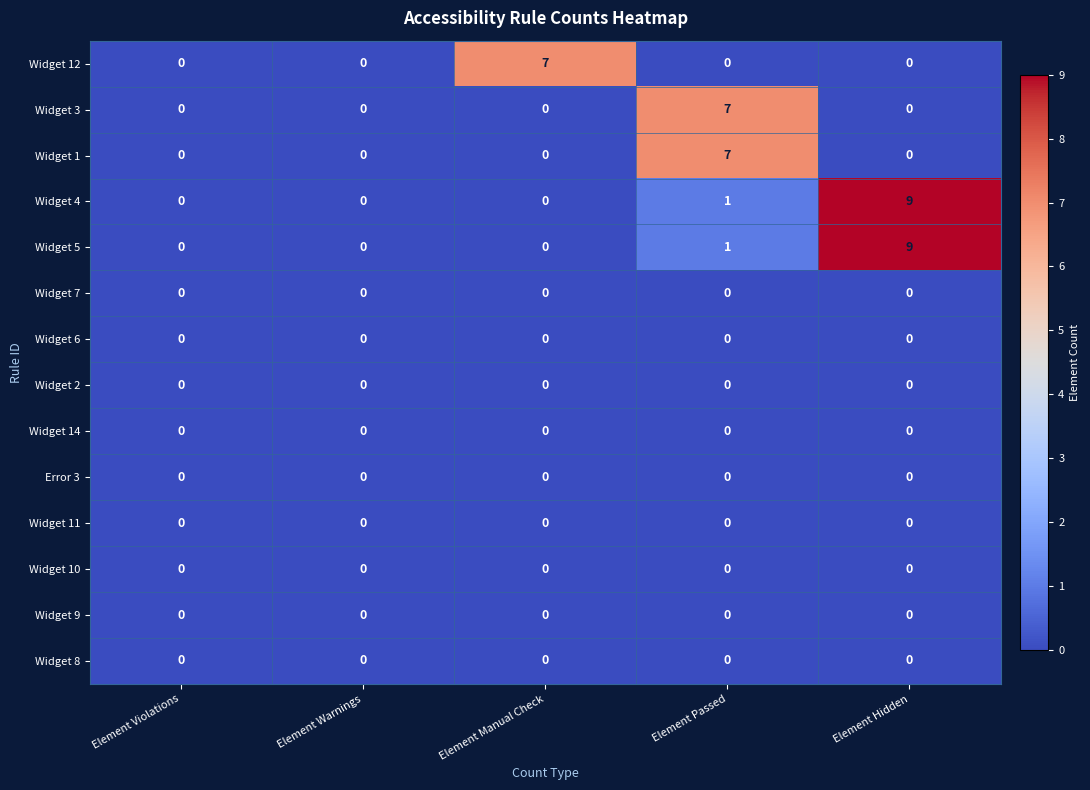

Where is Widget 5 nearest to the value 4?

Element Passed